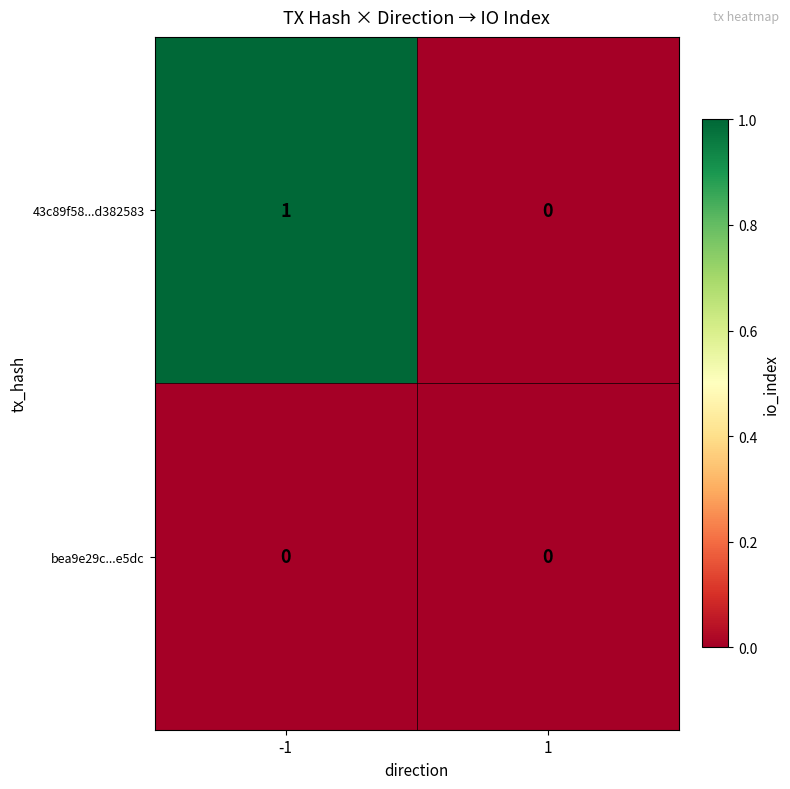

The 43c89f58...d382583 series shows 1 at -1. True or false?

True